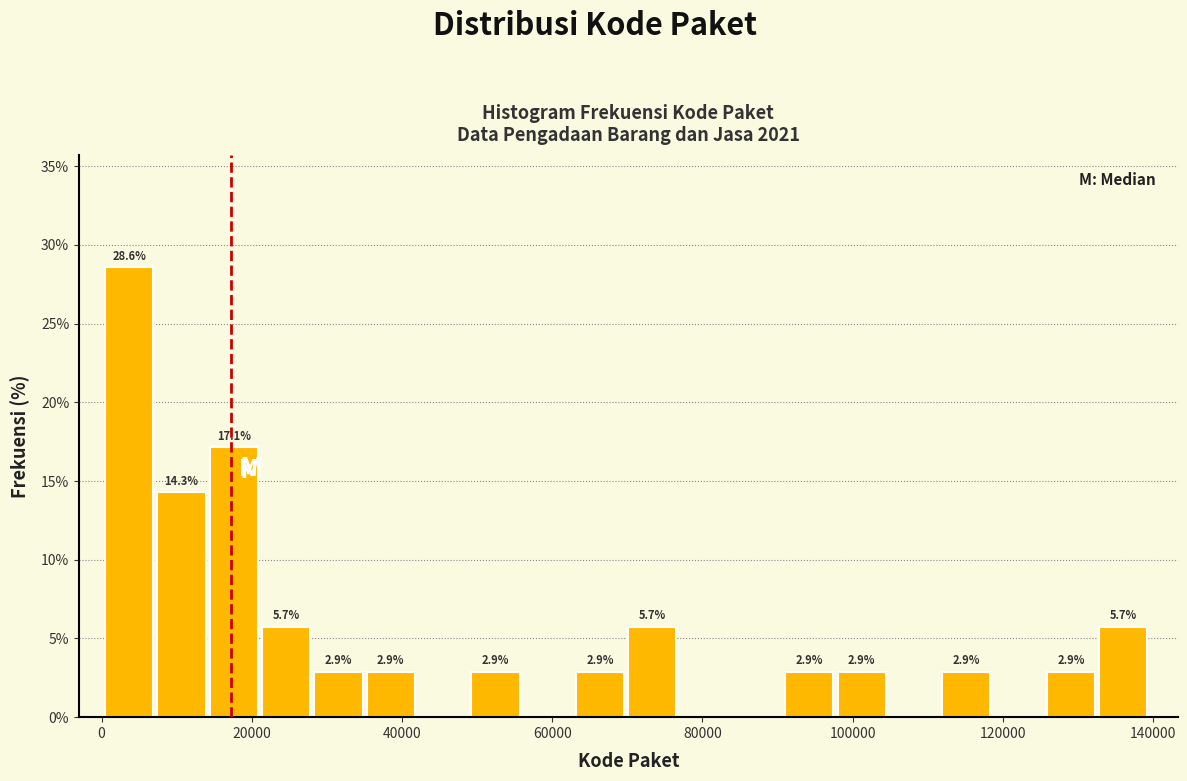

Around what value on the x-axis is the tallest bar? Give the approximate position of its centre, as read against the axis.

4000